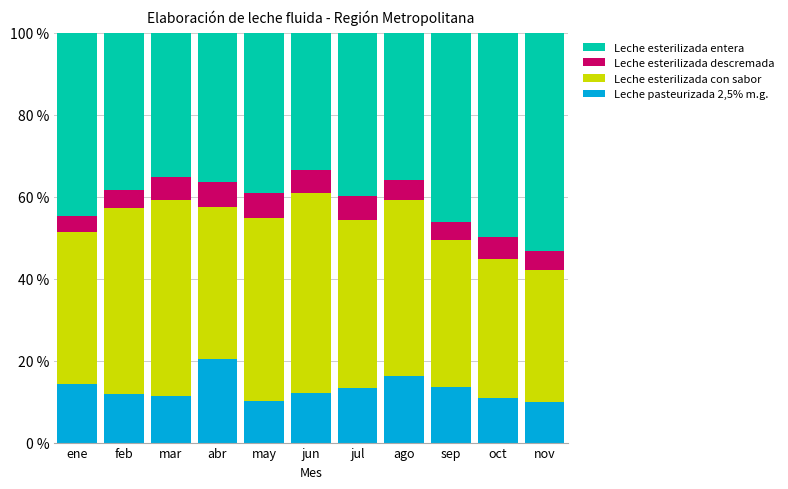

True or false: Leche pasteurizada 2,5% m.g. has a value of 16.1 at ago.

True